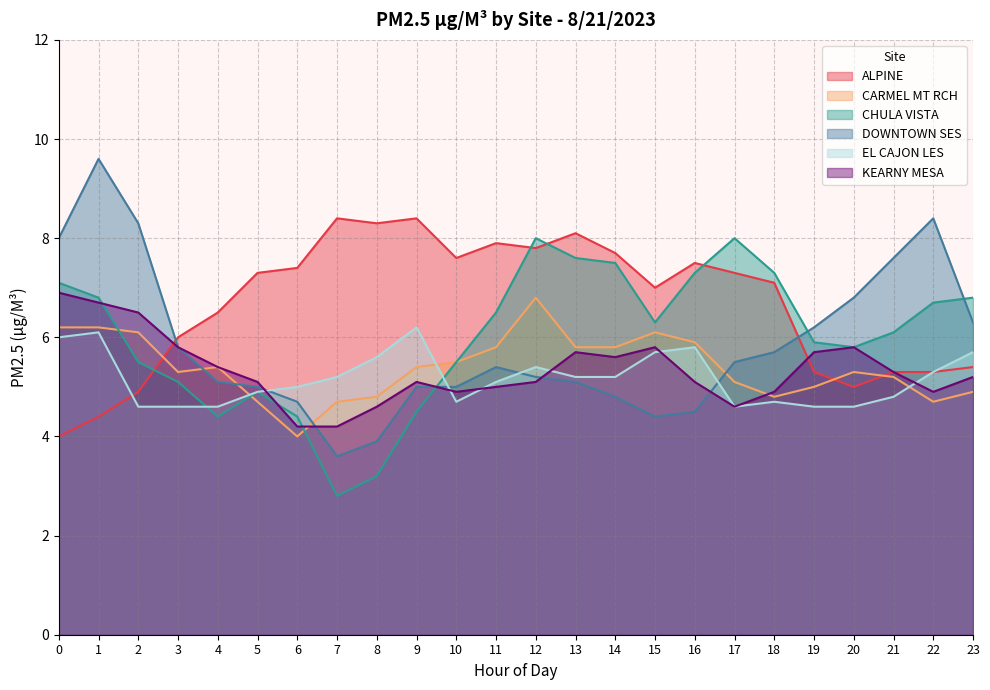

Is it true that CARMEL MT RCH equals 8.6 at 9?

False